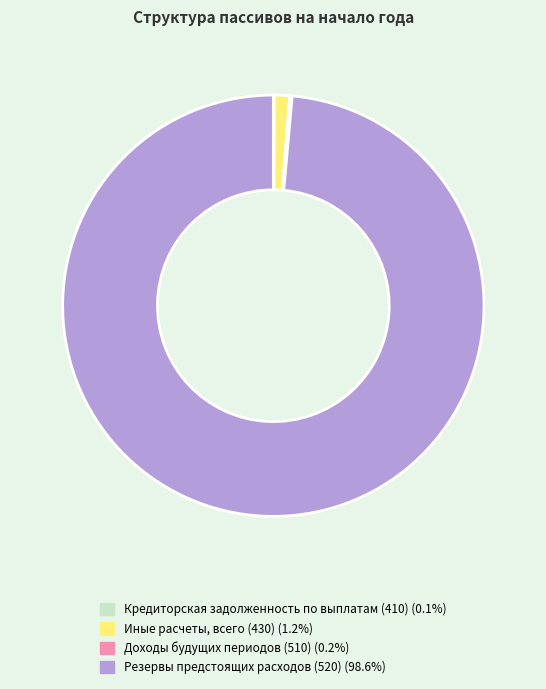

Does any single category account for the majority?

Yes